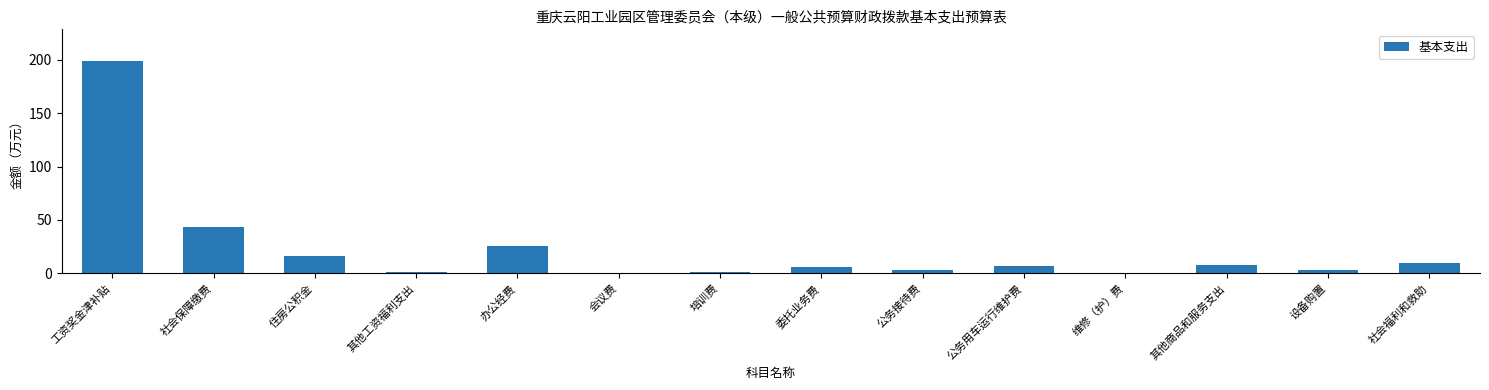

What is the sum of all values?

322.7